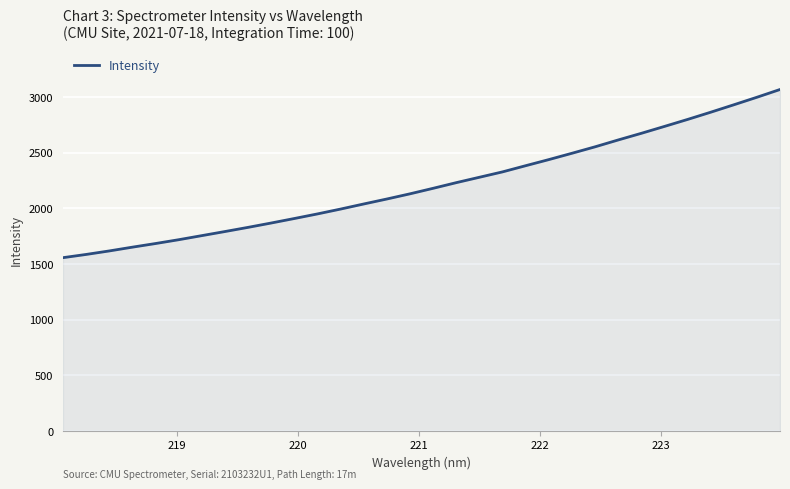

What is the minimum value shown in the chart?

1556.8